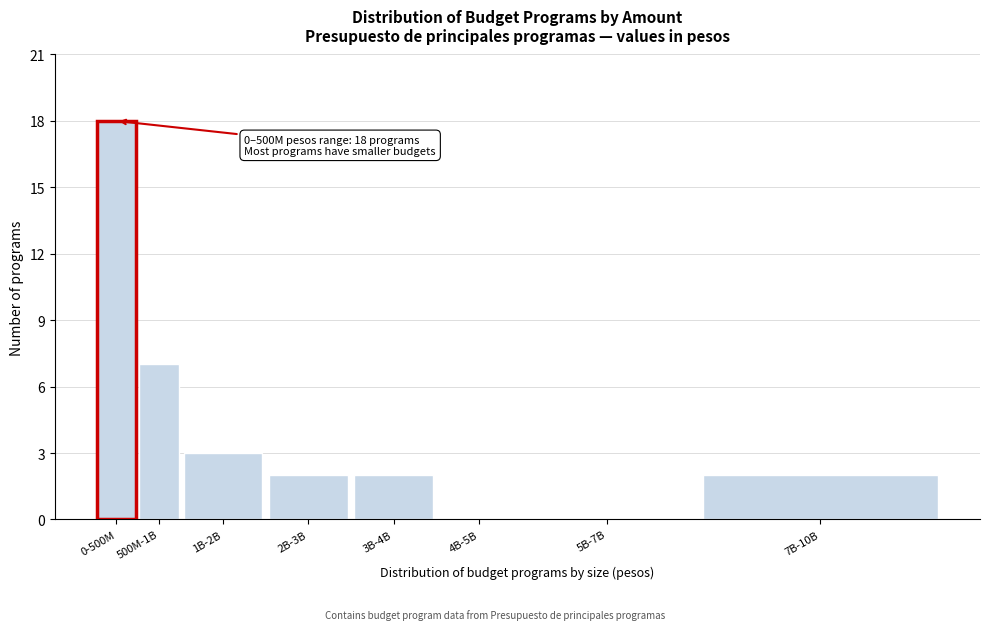

Reading left to right, transcribe all the data shown in this chart.

0-500M=18	500M-1B=7	1B-2B=3	2B-3B=2	3B-4B=2	4B-5B=0	5B-7B=0	7B-10B=2